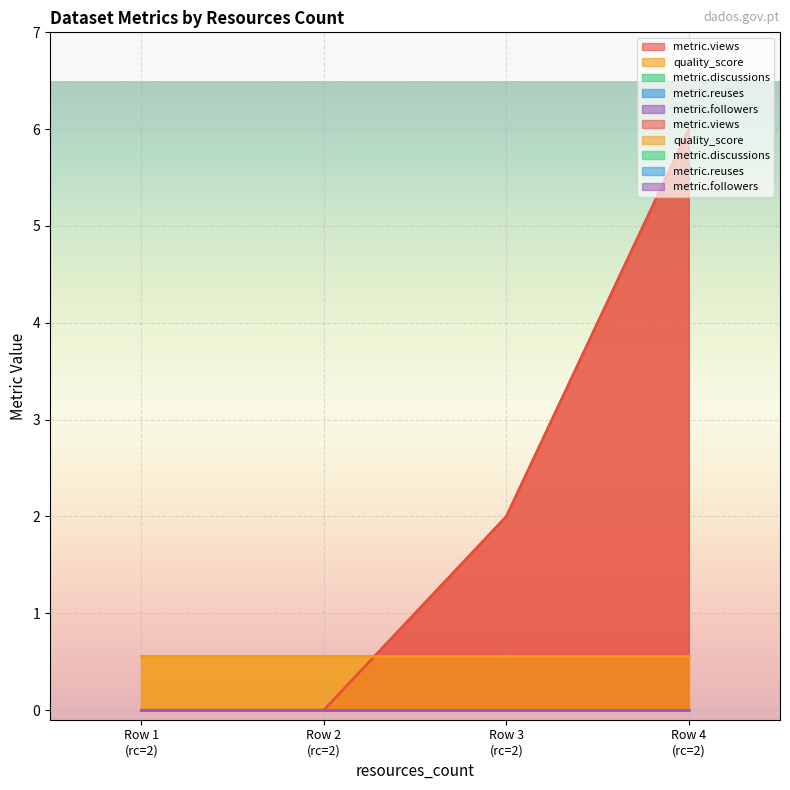

Reading left to right, extract all data points from this chart.

metric.views: 2=0.0	2=0.0	2=2.0	2=6.0
quality_score: 2=0.6	2=0.6	2=0.6	2=0.6
metric.discussions: 2=0.0	2=0.0	2=0.0	2=0.0
metric.reuses: 2=0.0	2=0.0	2=0.0	2=0.0
metric.followers: 2=0.0	2=0.0	2=0.0	2=0.0